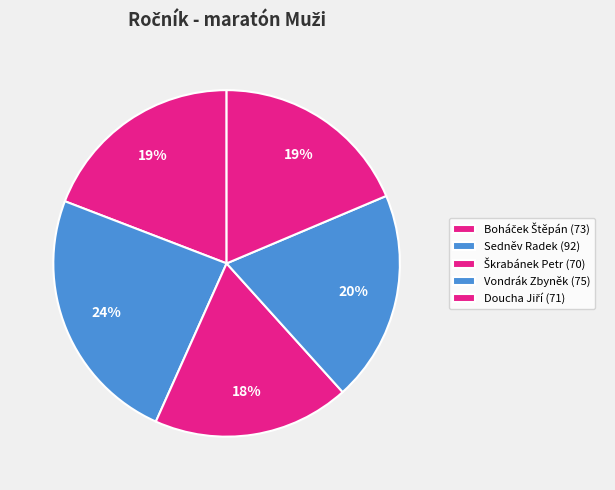

What is the ratio of the value at Sedněv Radek to the value at Boháček Štěpán?

1.3